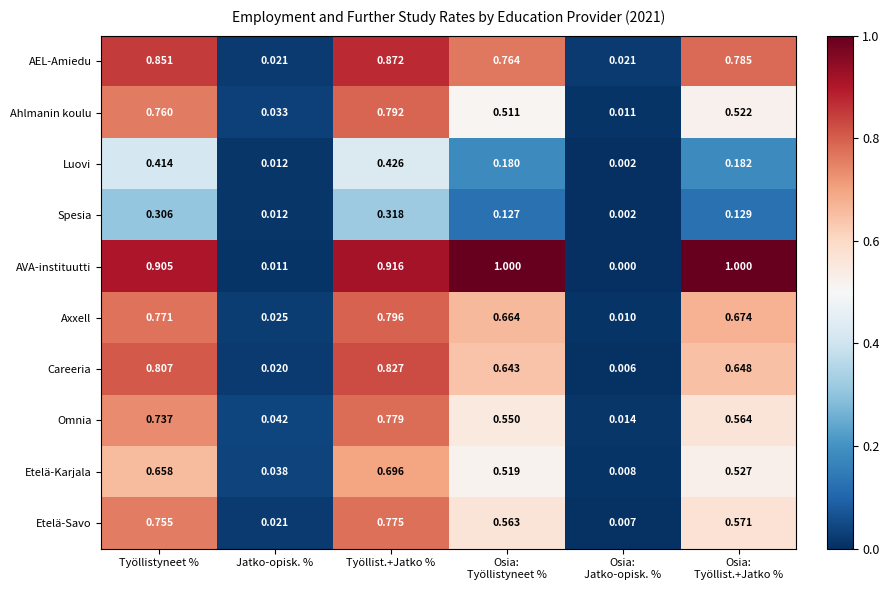

At Työllistyneet %, list the series in order from smallest to largest.

Spesia, Luovi, Etelä-Karjala, Omnia, Etelä-Savo, Ahlmanin koulu, Axxell, Careeria, AEL-Amiedu, AVA-instituutti